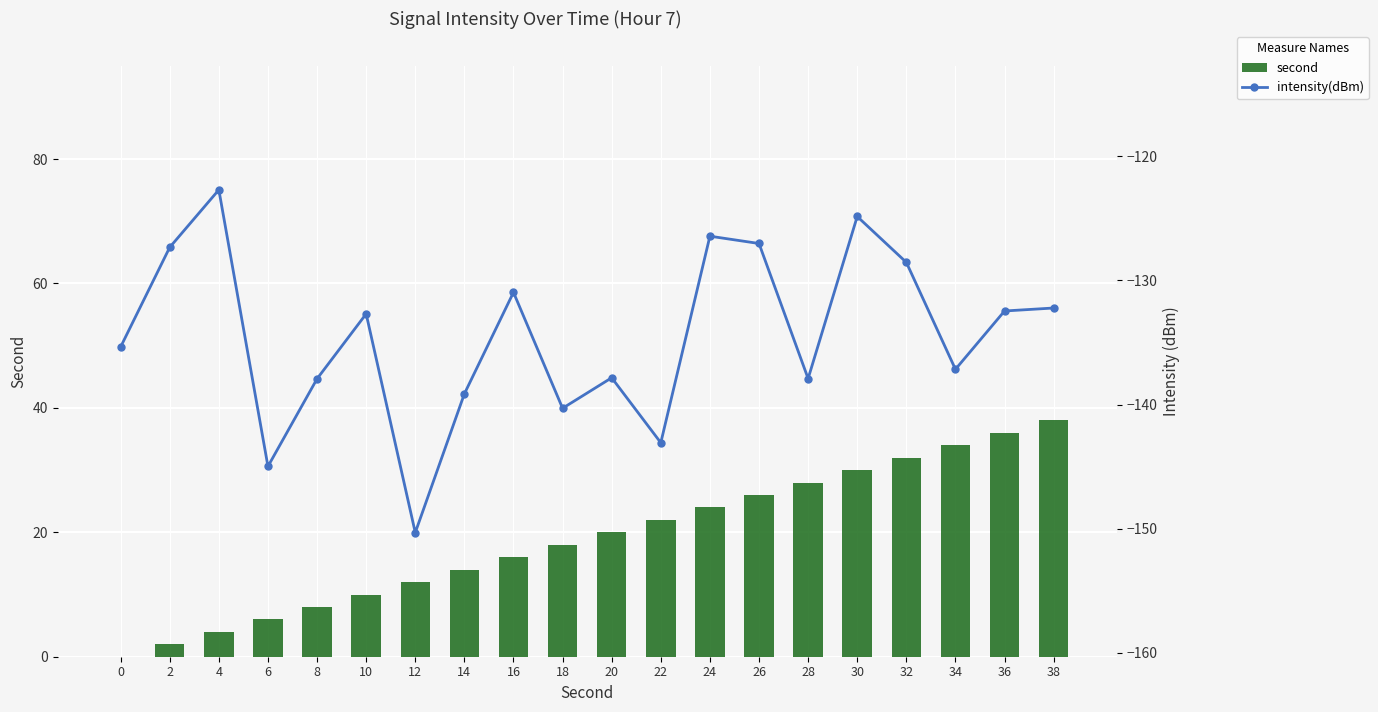

Where is second nearest to the value 19?

18